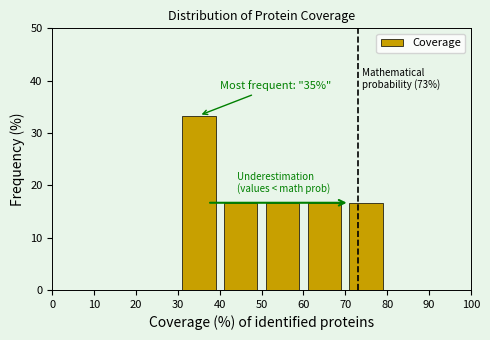

Over which range of the x-axis is the bar tallest?

30 to 40